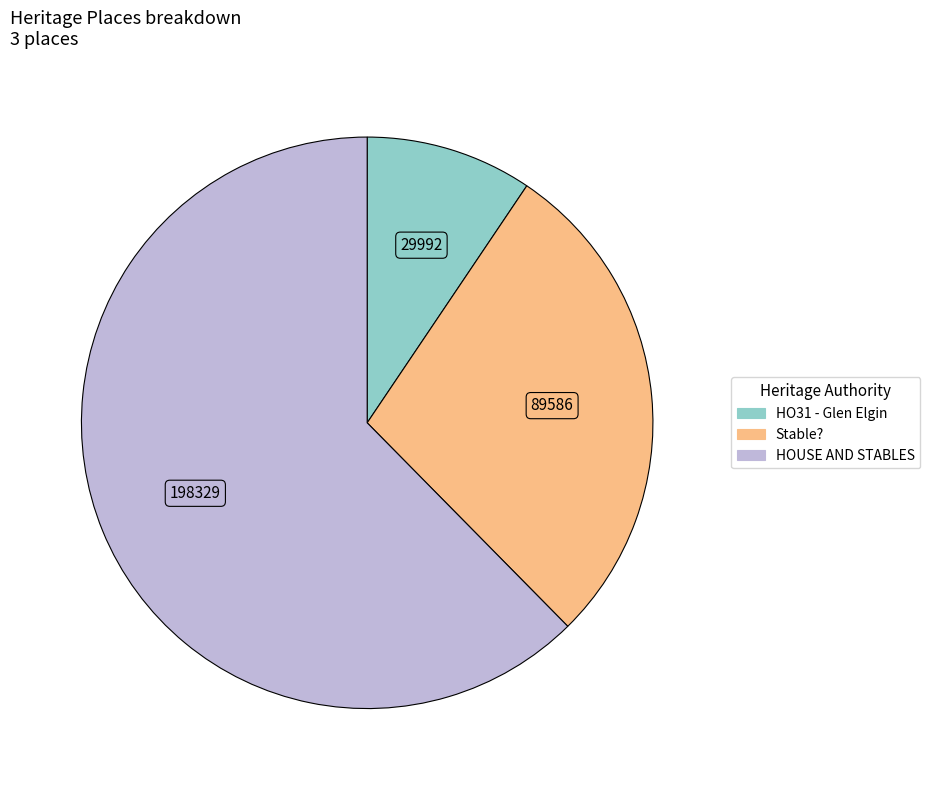

Is it true that Stable? is 18% of the pie?

False